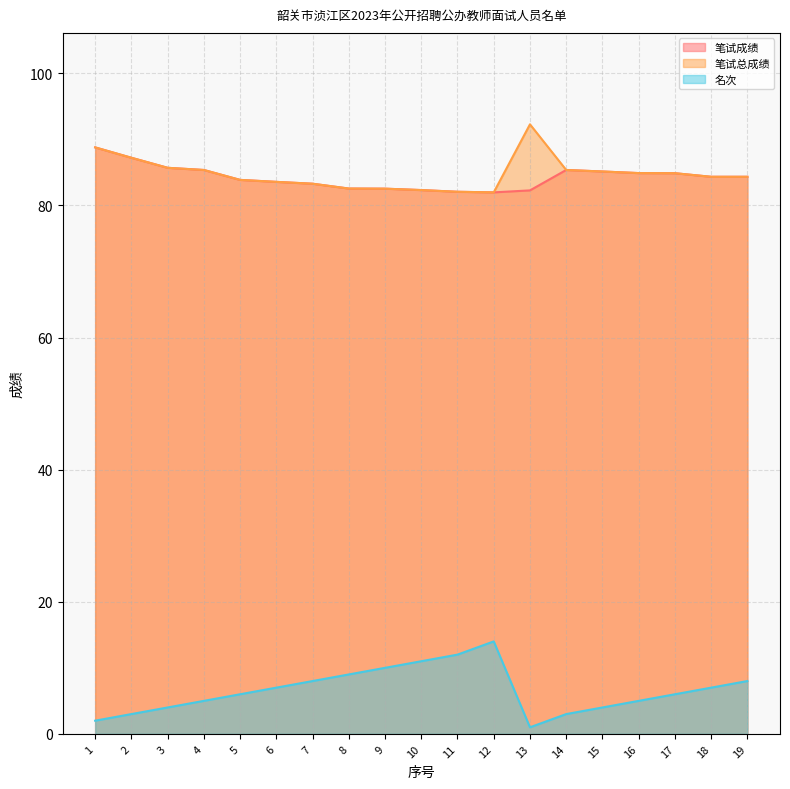

What is the sum of the 笔试总成绩 values at 7 and 13?

175.6